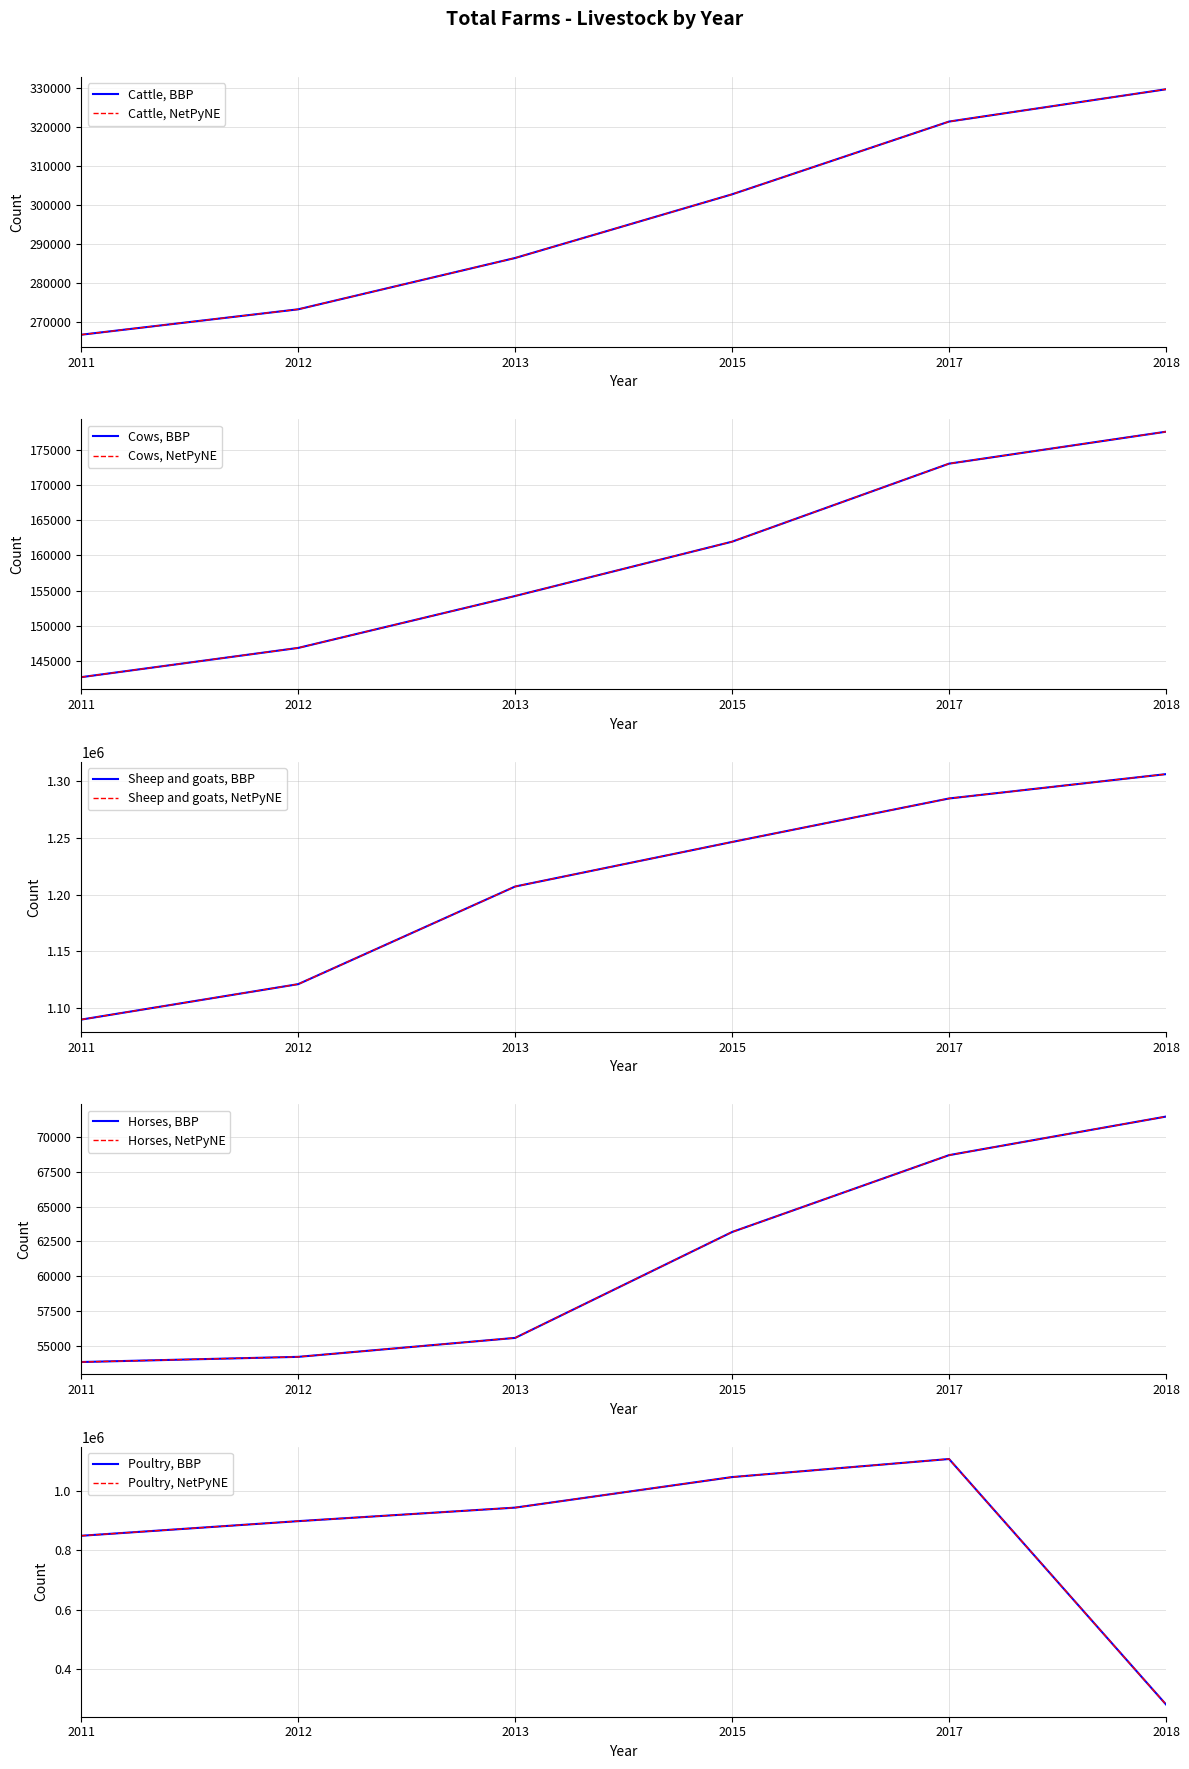

Reading right to left, extract all data points from this chart.

Cattle: 329623	321334	302659	286313	273136	266614
Cows: 177587	173045	161950	154227	146842	142686
Sheep and goats: 1305833	1284451	1246220	1207077	1121282	1090140
Horses: 71444	68680	63173	55585	54227	53857
Poultry: 281429	1106192	1045481	942813	897396	848268